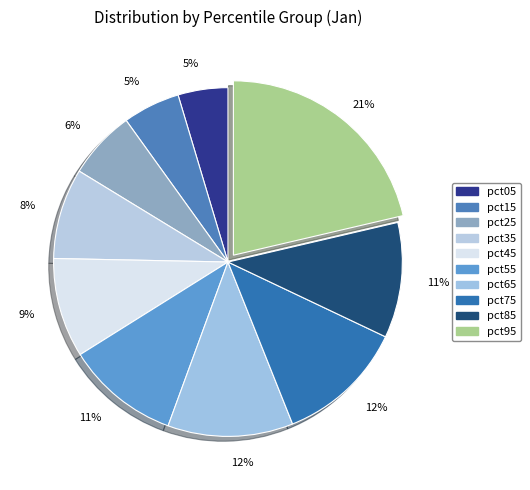

How many segments does this pie chart have?

10